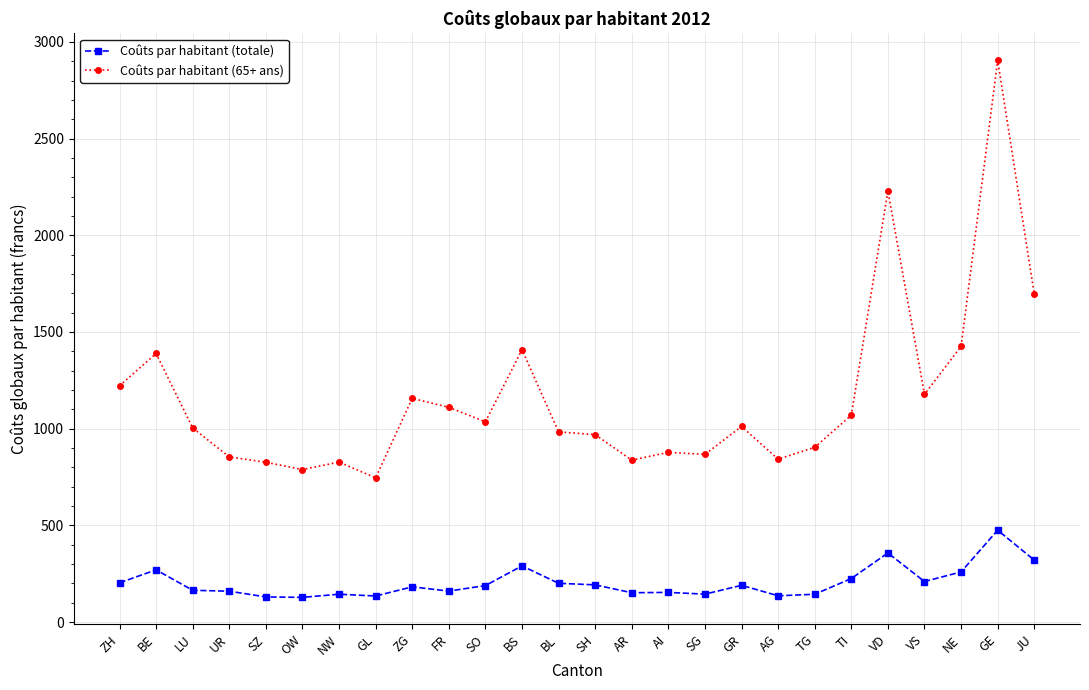

Rank the series by their maximum value, from highest to lowest.

Coûts par habitant (65+ ans), Coûts par habitant (totale)